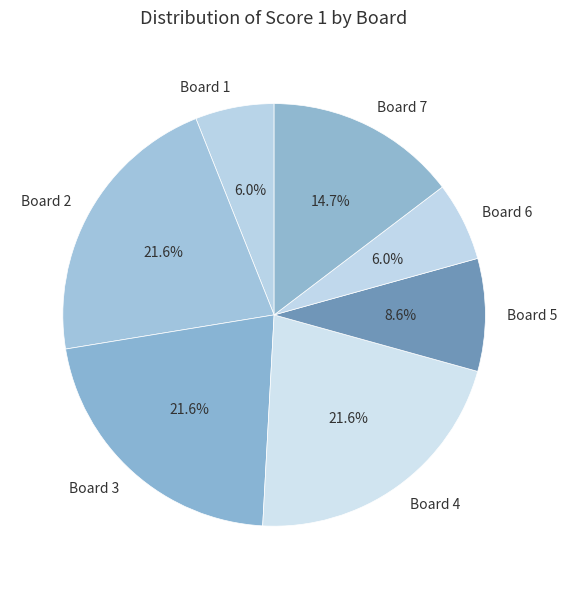

The Board 7 slice represents 26% of the pie. True or false?

False